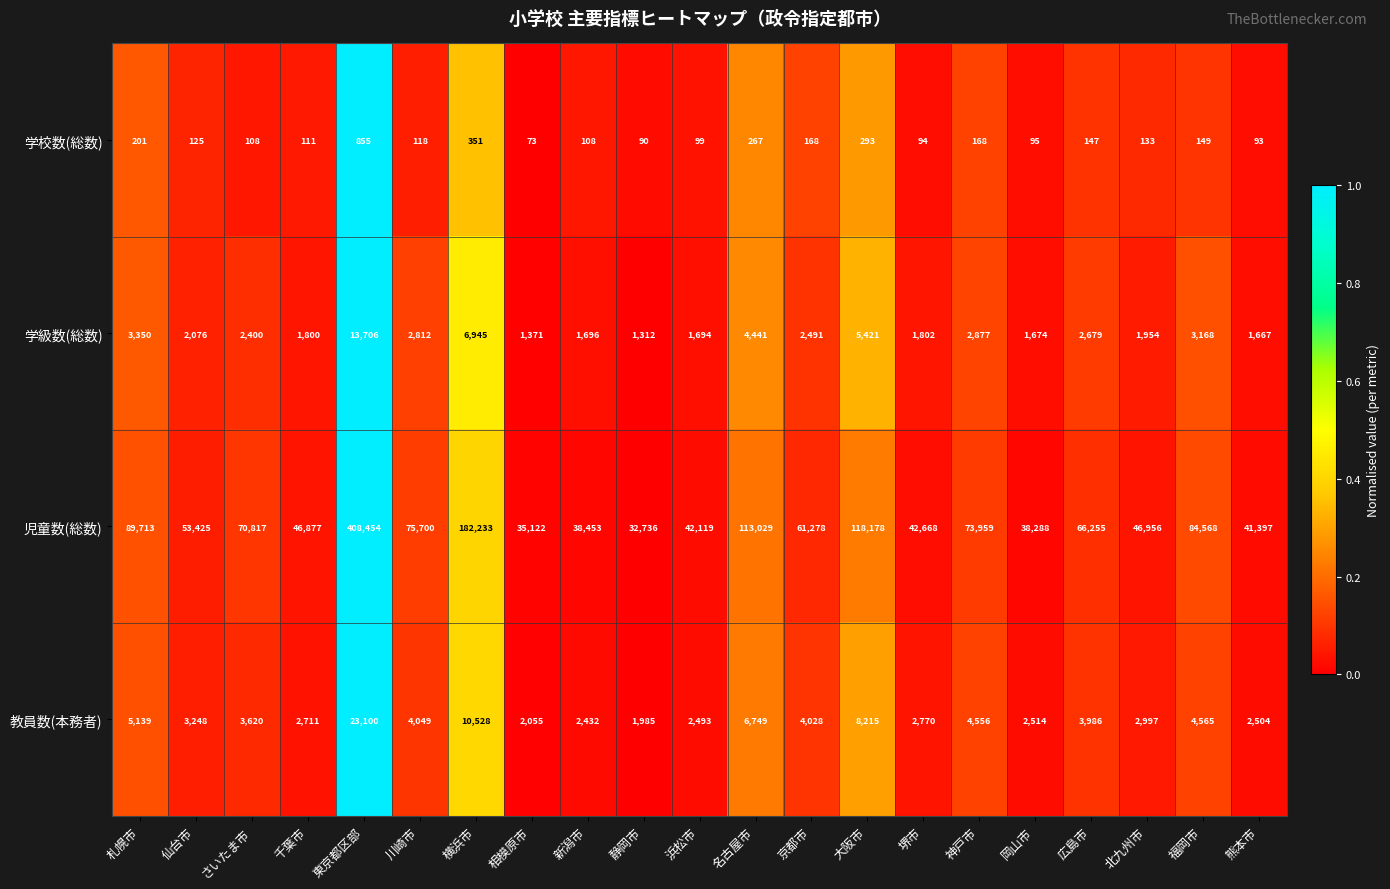

What is the total value across all series at 東京都区部?

446115